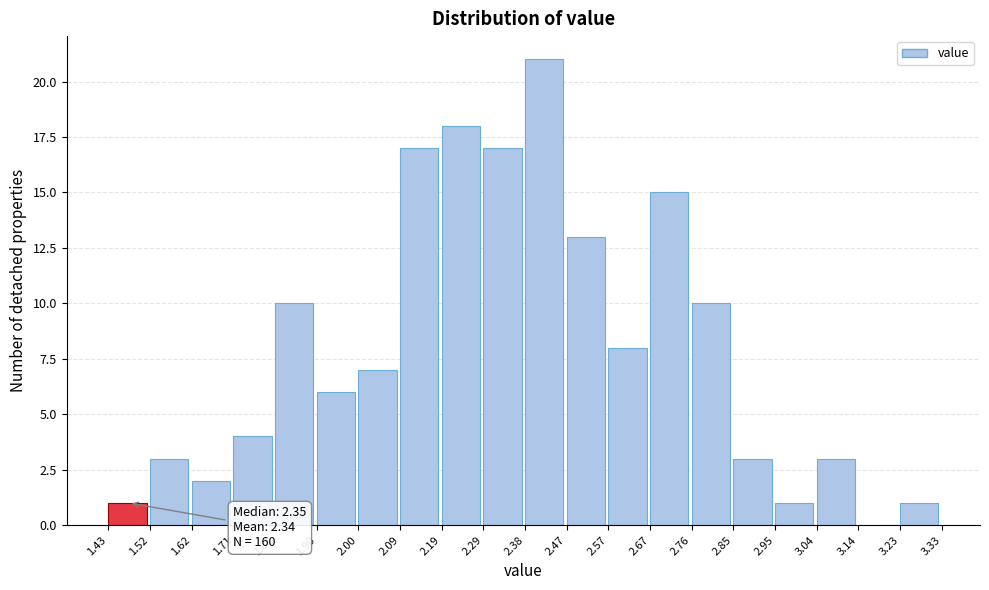

Over which range of the x-axis is the bar tallest?

2.38 to 2.47